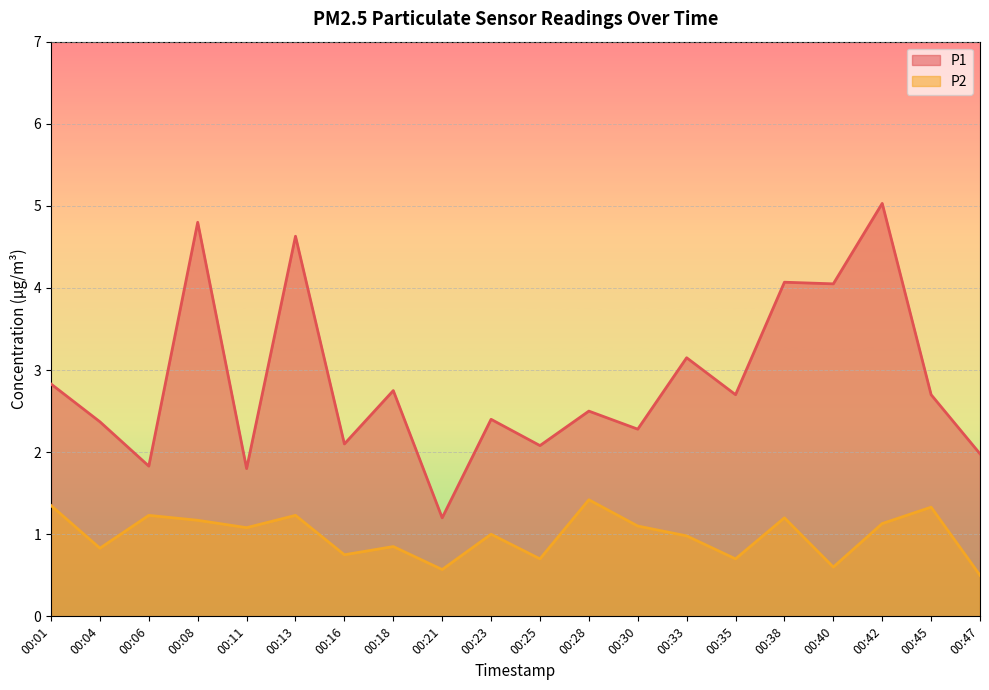

The value of P2 at 00:45 is 1.3. True or false?

True